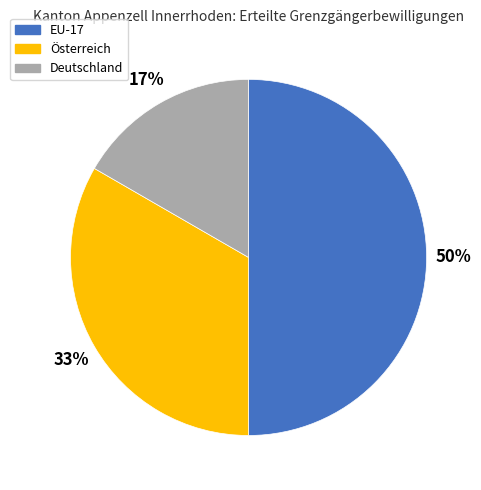

To the nearest percent, what is the average slice percentage?

33%